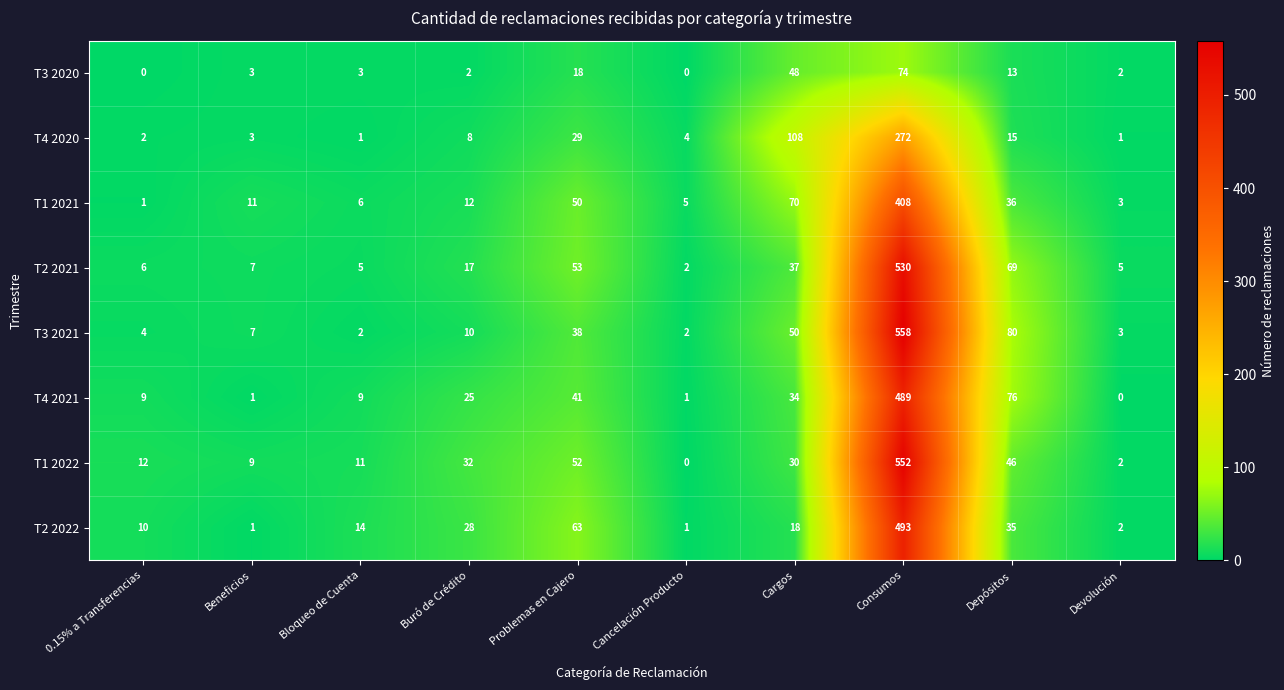

What is the difference between the maximum and minimum values in the T4 2020 series?

271